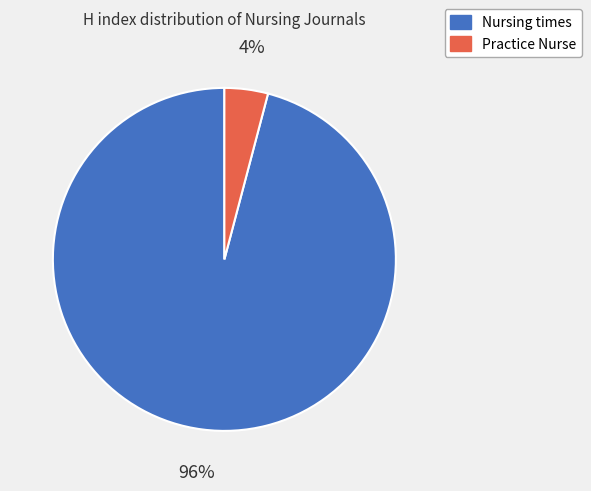

To the nearest percent, what percentage of the pie is Nursing times?

96%